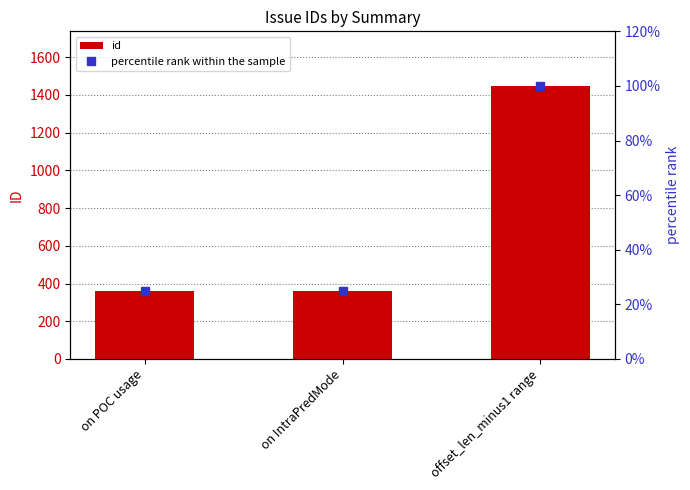

How many distinct data groups are displayed?

2